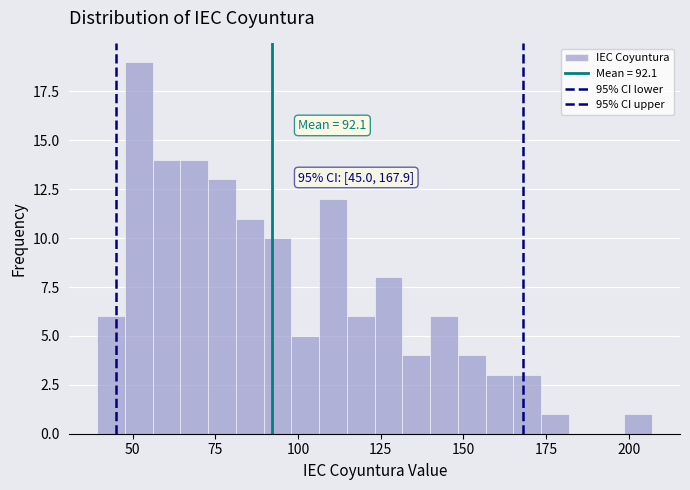

Around what value on the x-axis is the tallest bar? Give the approximate position of its centre, as read against the axis.

50